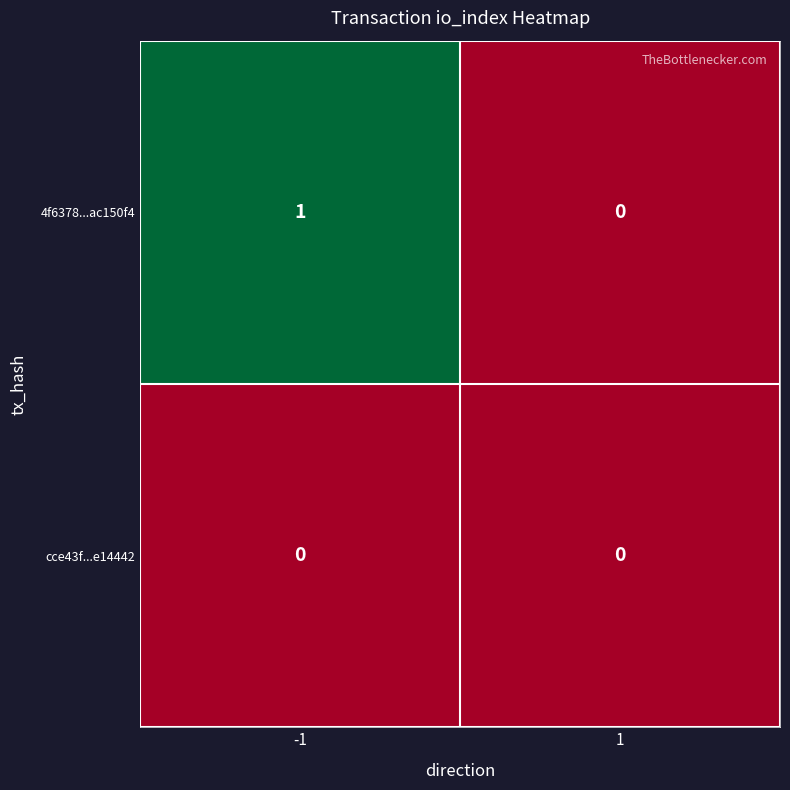

Which series has the widest spread of values?

4f6378...ac150f4